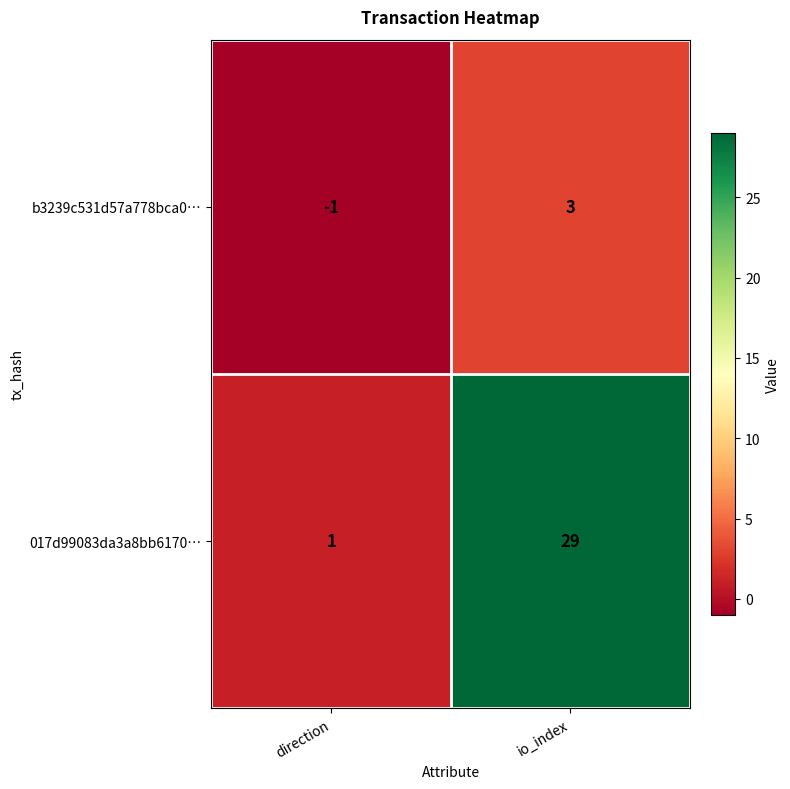

What is the difference between the 017d99083da3a8bb6170… values at direction and io_index?

28